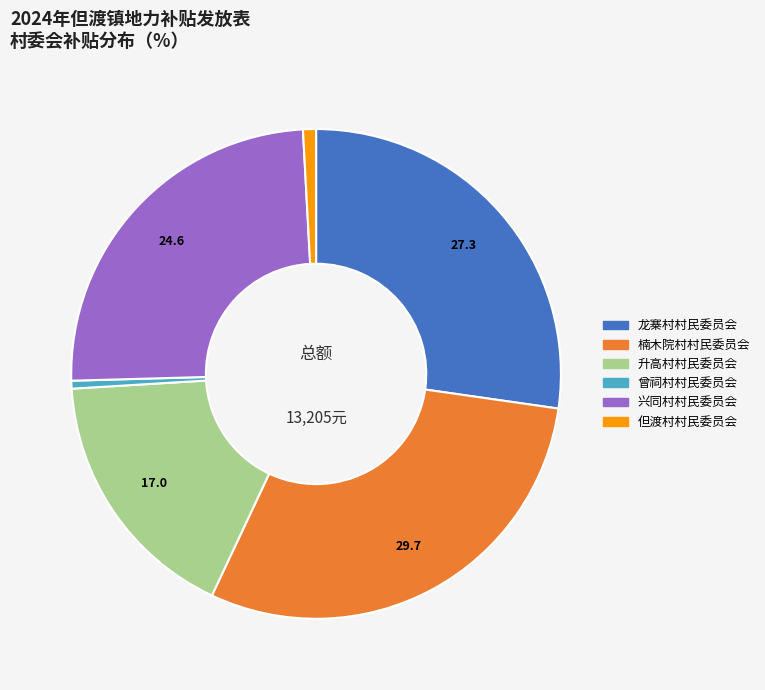

Does any single category account for the majority?

No